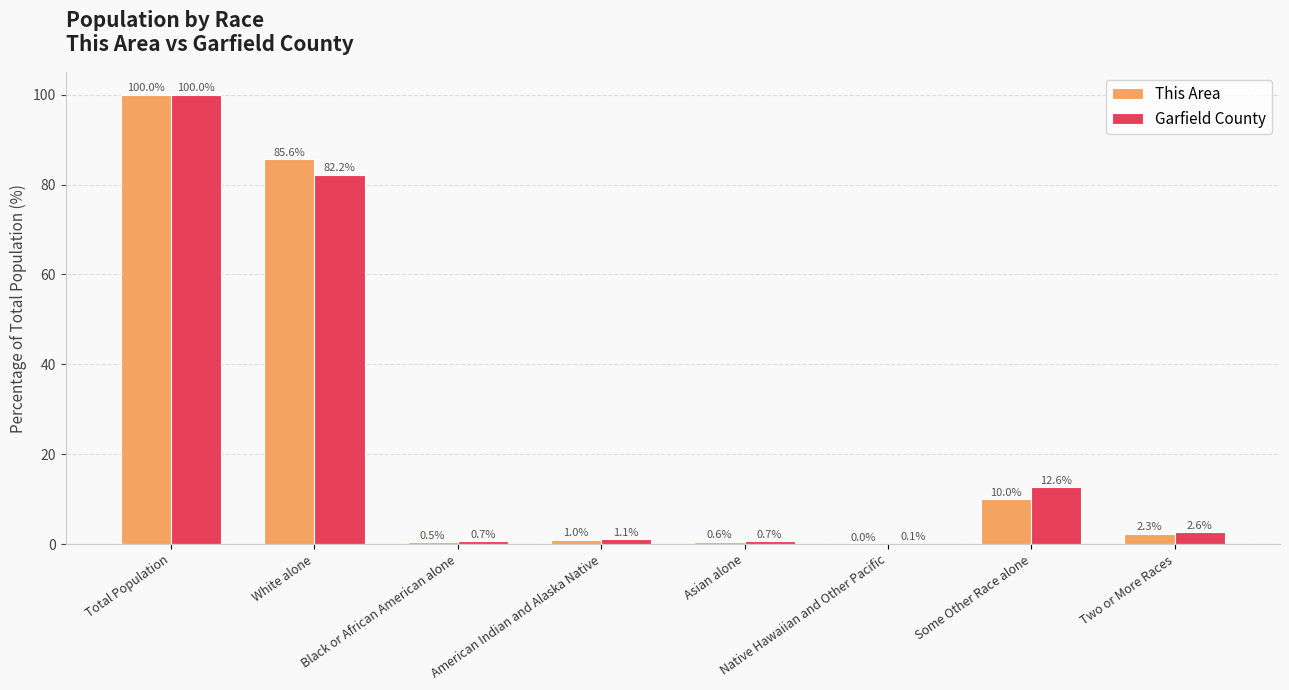

Does the chart contain stacked bars?

No